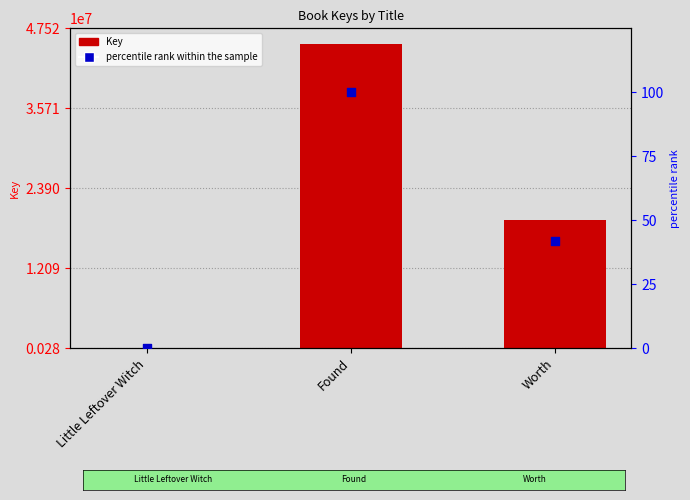

What is the total value across all series at Found?

45253595.0